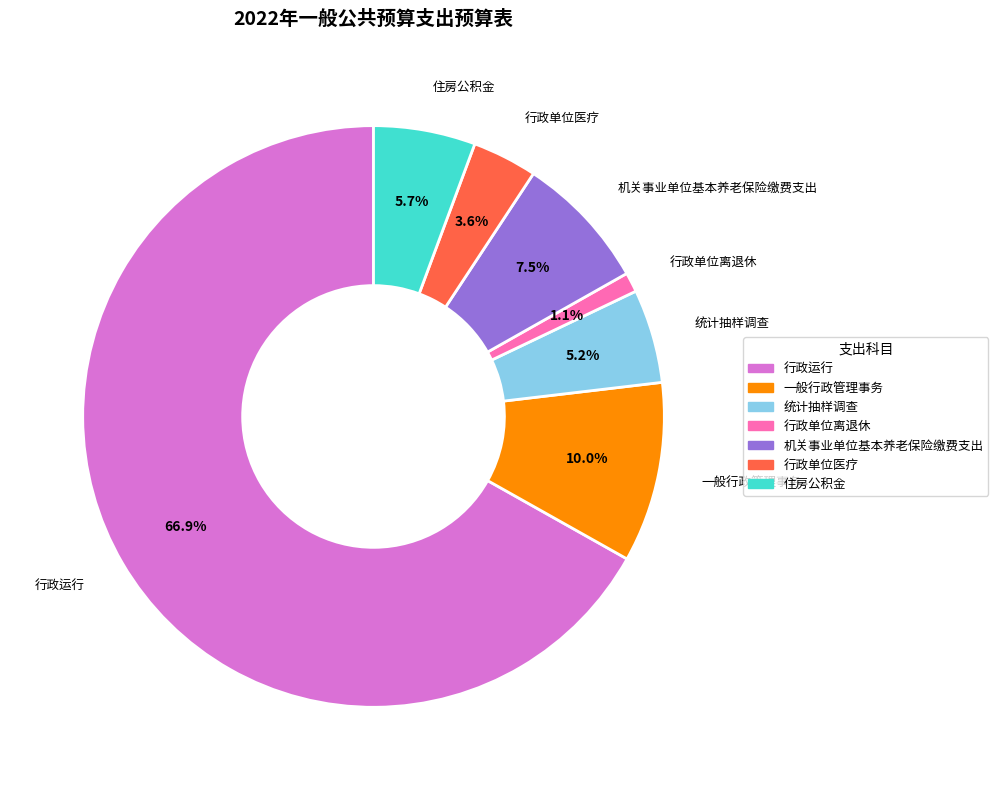

What is the total percentage of 机关事业单位基本养老保险缴费支出 and 住房公积金?

13.2%